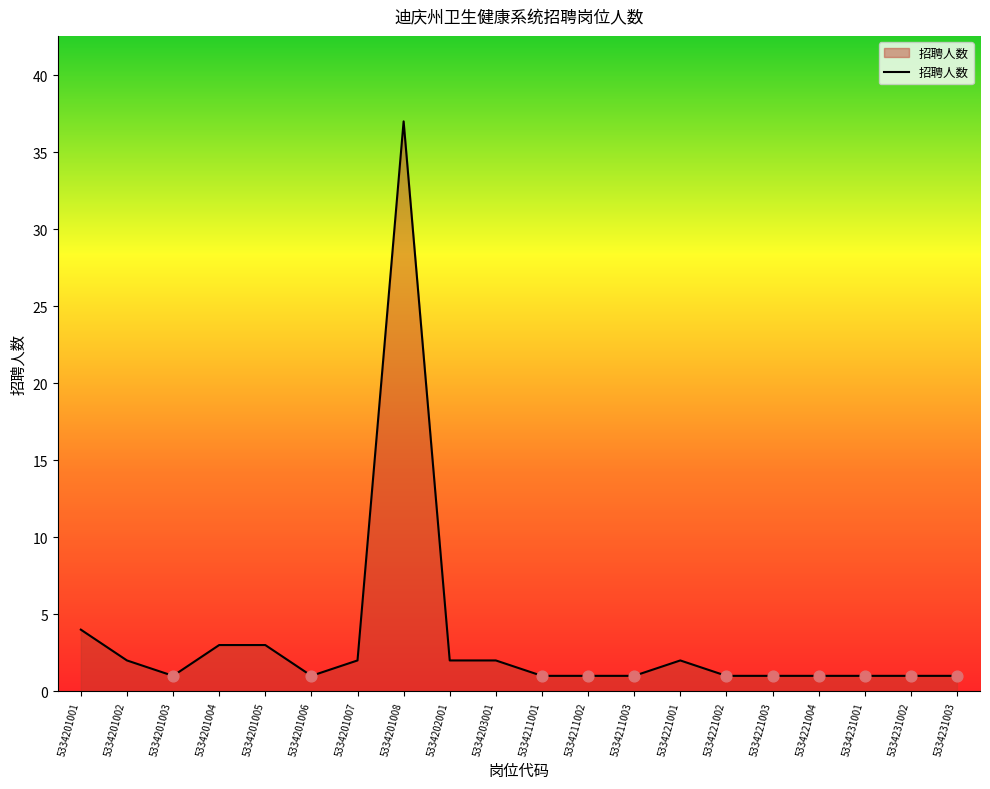

Between 5334201005 and 5334221002, which is larger?

5334201005